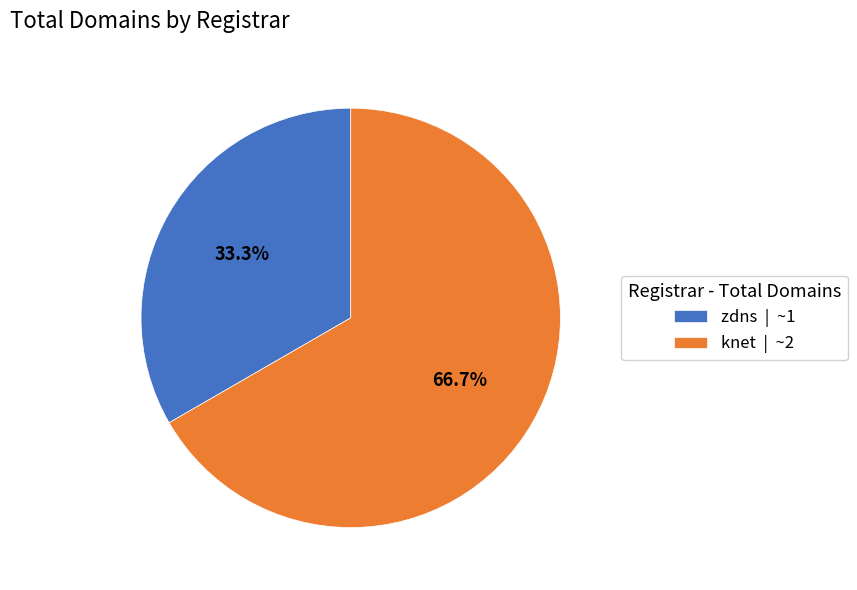

Which slice is the smallest?

zdns